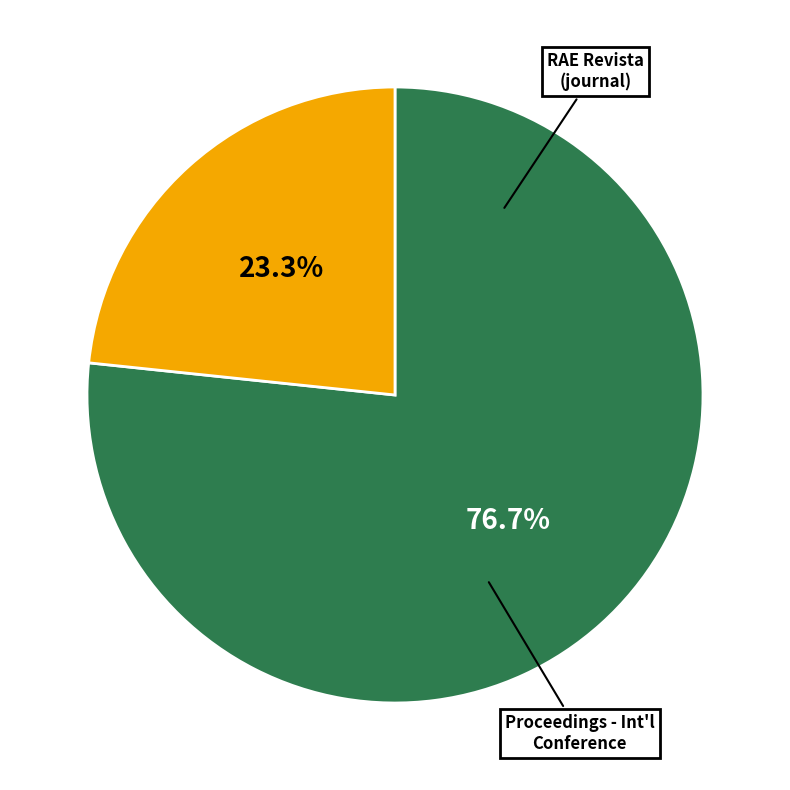

Is there a majority slice in this chart?

Yes